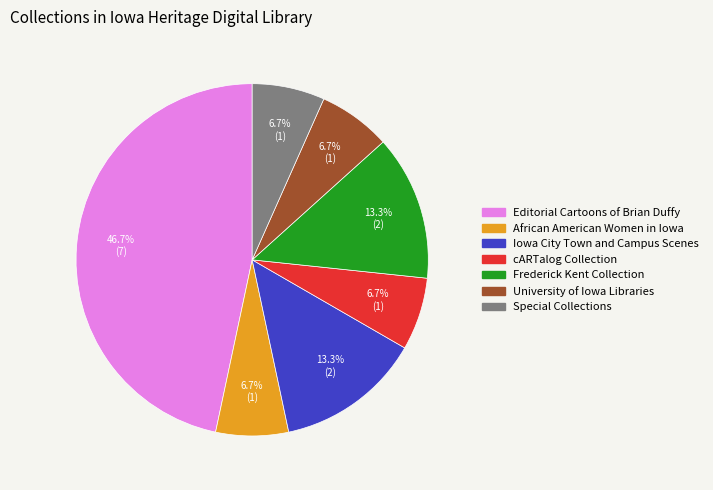

Is there a majority slice in this chart?

No